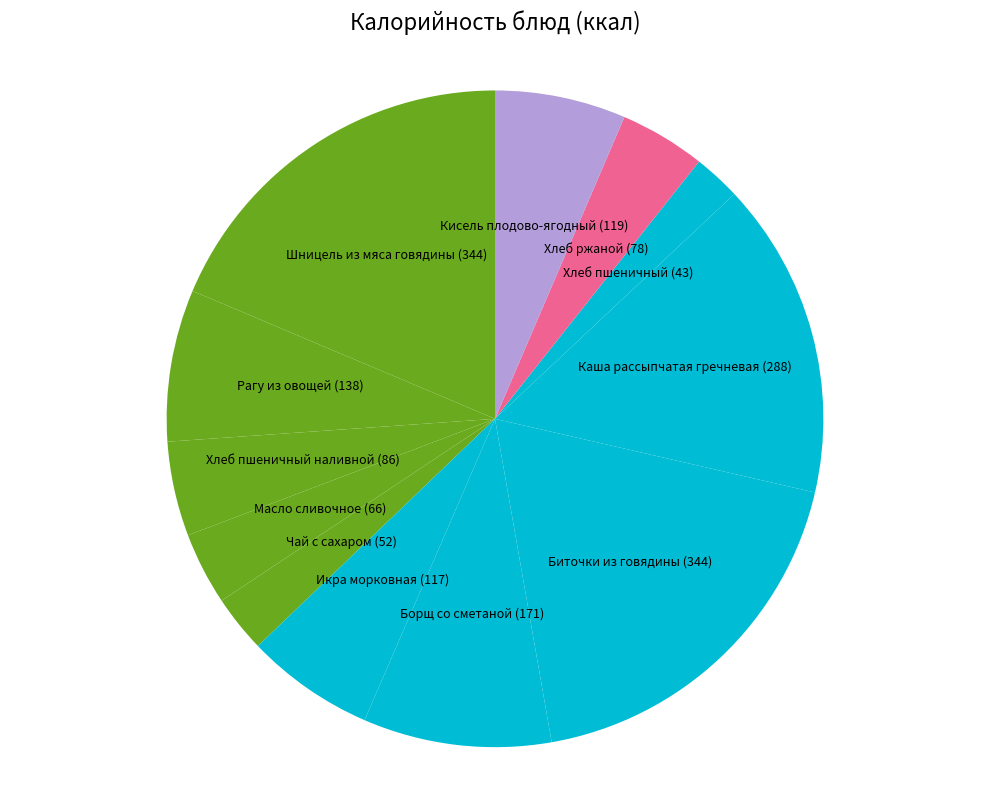

Do Хлеб пшеничный (43) and Каша рассыпчатая гречневая (288) together represent more than half of the pie?

No